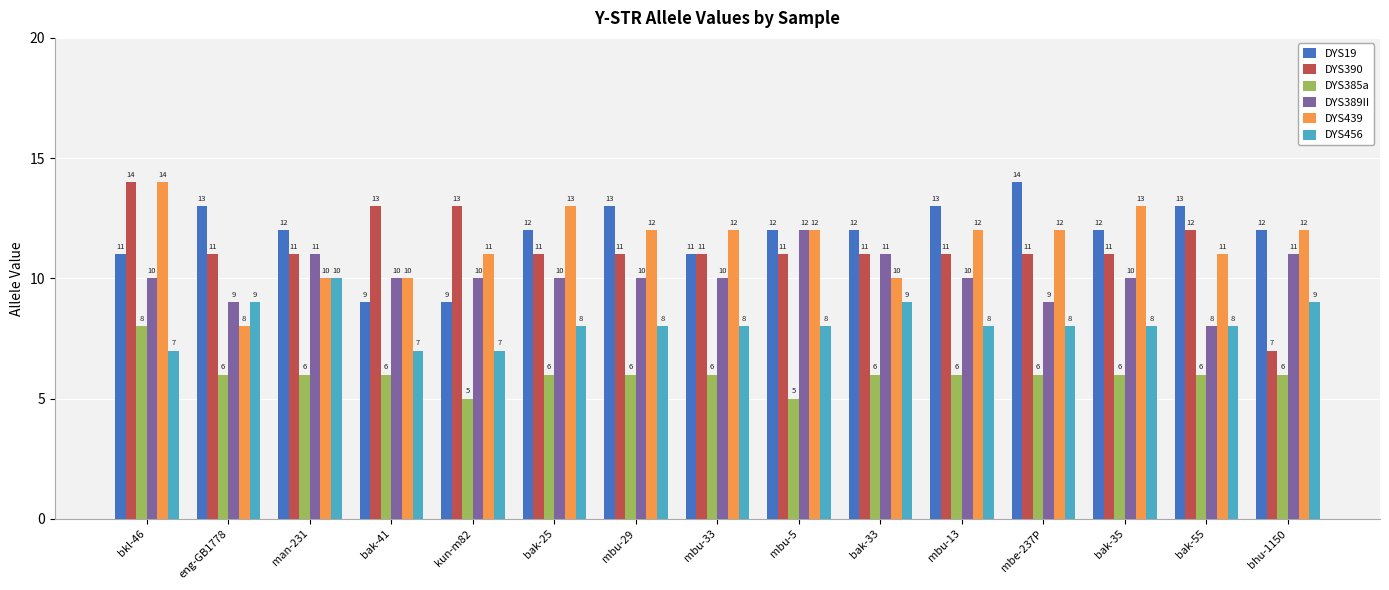

What is the label of the 5th bar from the left?

kun-m82